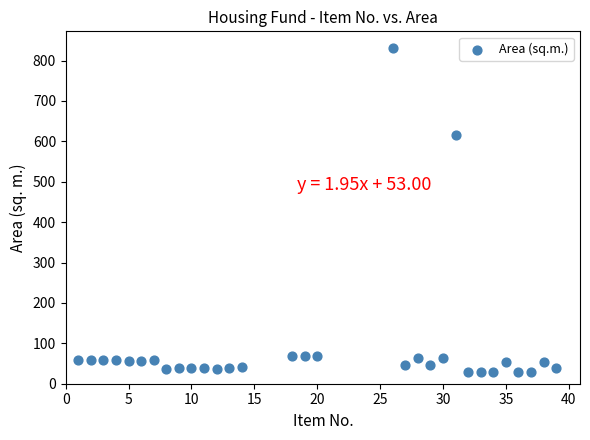

What is the range of Y values (max minus min)?

803.0